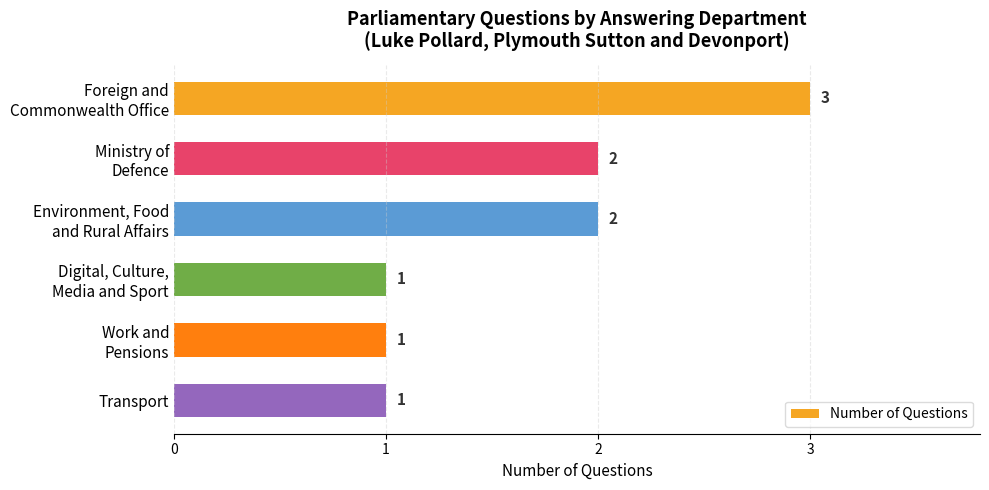

What is the difference between the maximum and minimum values?

2